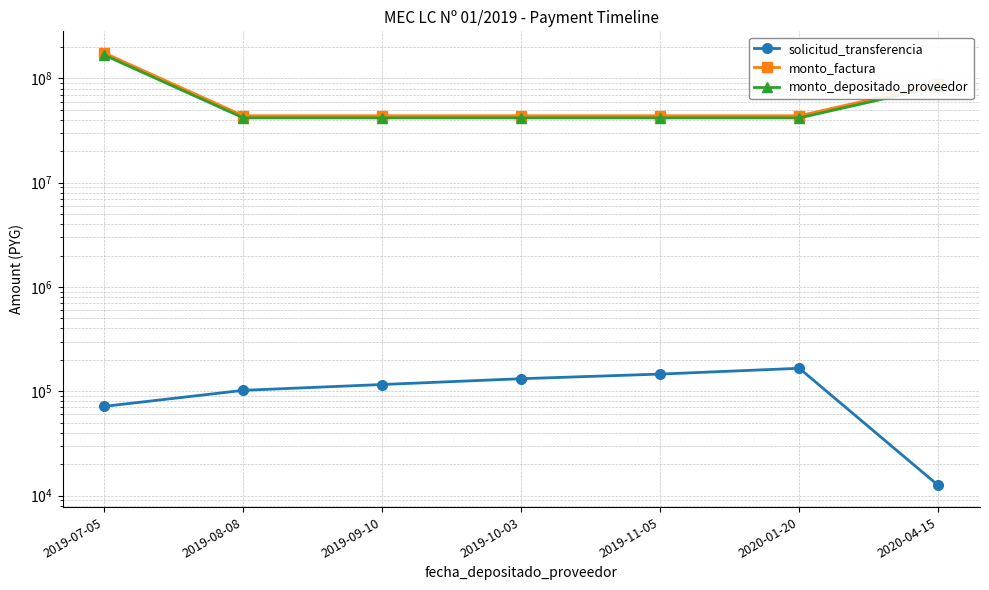

What is the total value across all series at 2020-01-20?

85796623